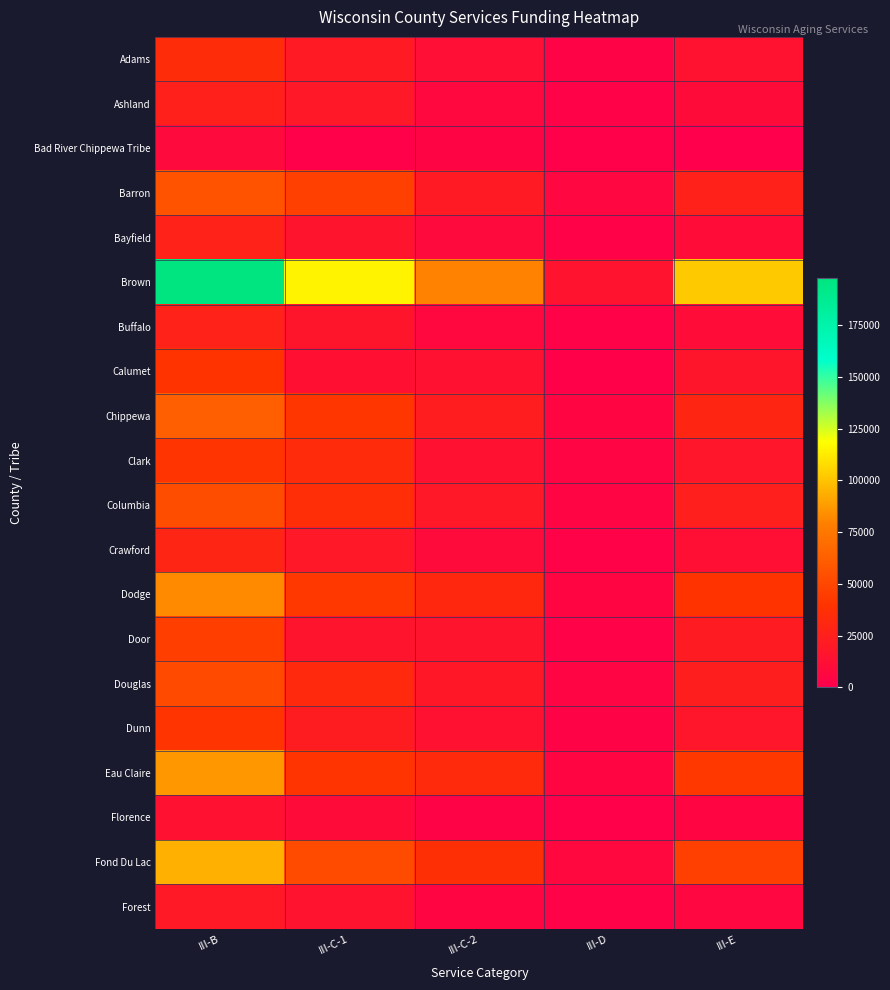

Rank the series by their maximum value, from lowest to highest.

Bad River Chippewa Tribe, Florence, Forest, Ashland, Buffalo, Bayfield, Crawford, Adams, Calumet, Clark, Dunn, Door, Douglas, Columbia, Barron, Chippewa, Dodge, Eau Claire, Fond Du Lac, Brown